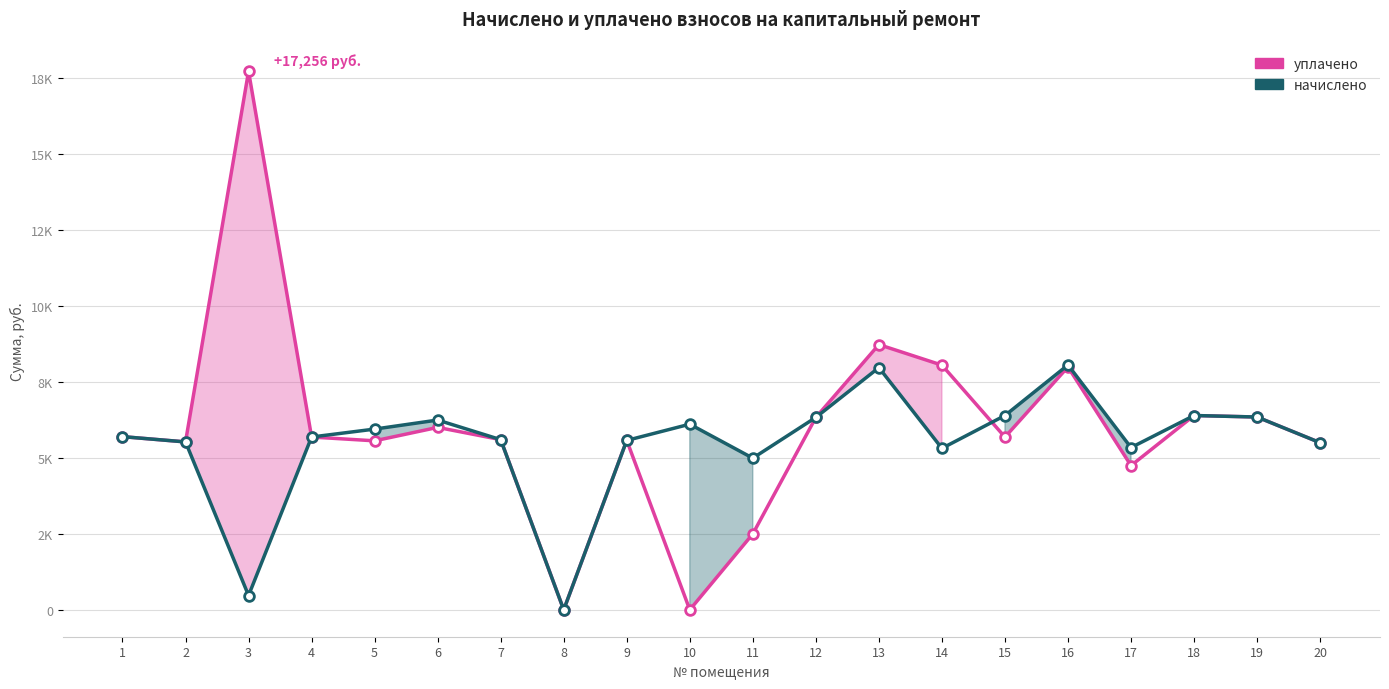

Read the начислено value at 14.

5315.8